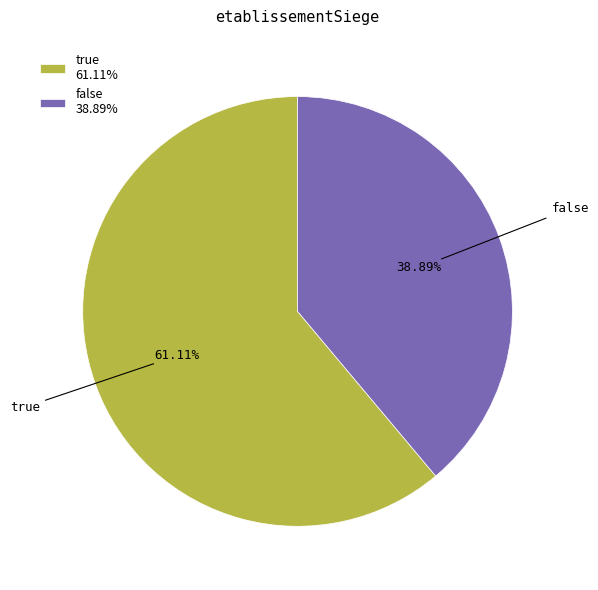

To the nearest percent, what is the difference between the false and true slice percentages?

22%